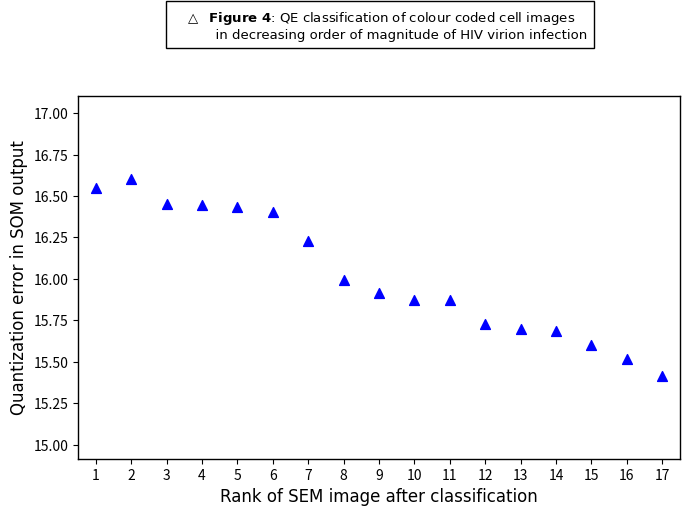

What is the range of X values (max minus min)?

16.0